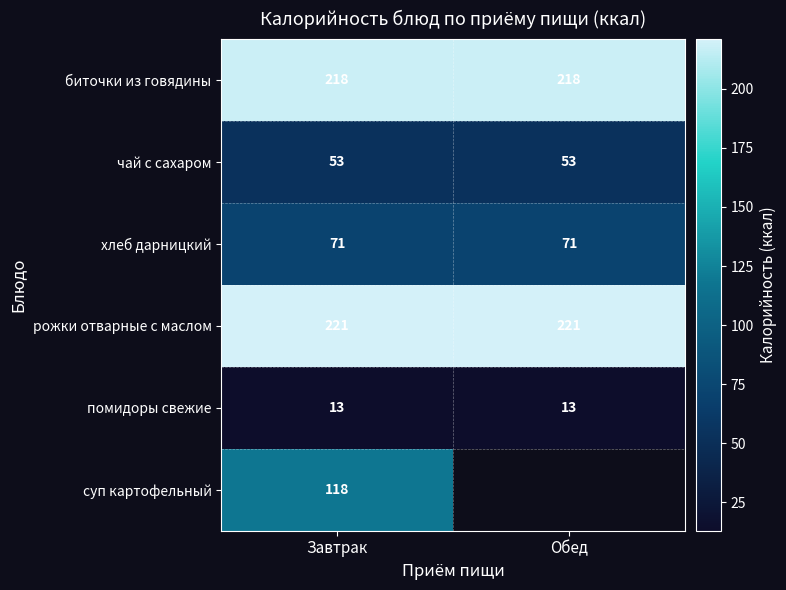

Which has a higher value, Завтрак or Обед?

Завтрак